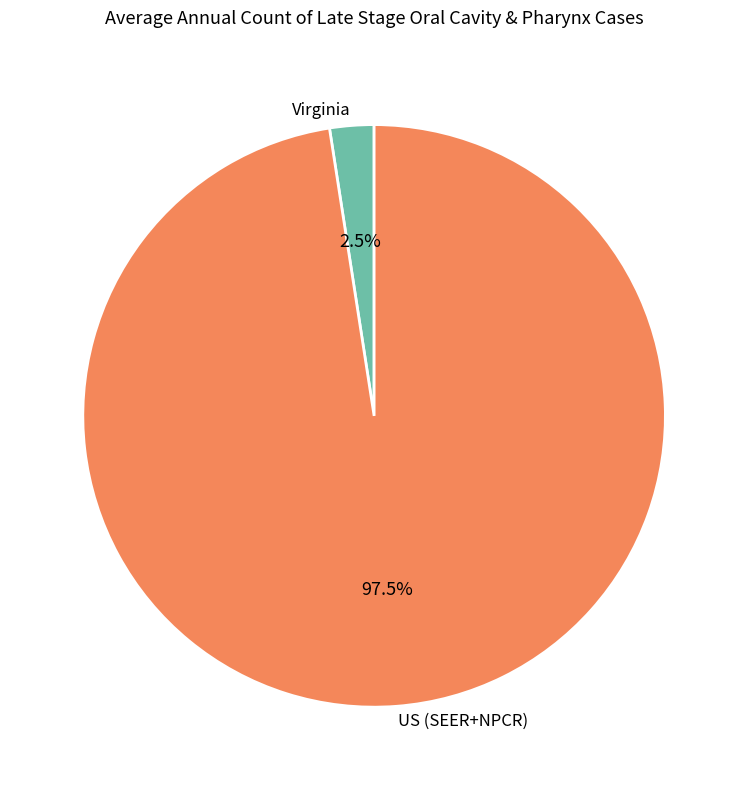

What portion of the pie excludes Virginia?

97.5%